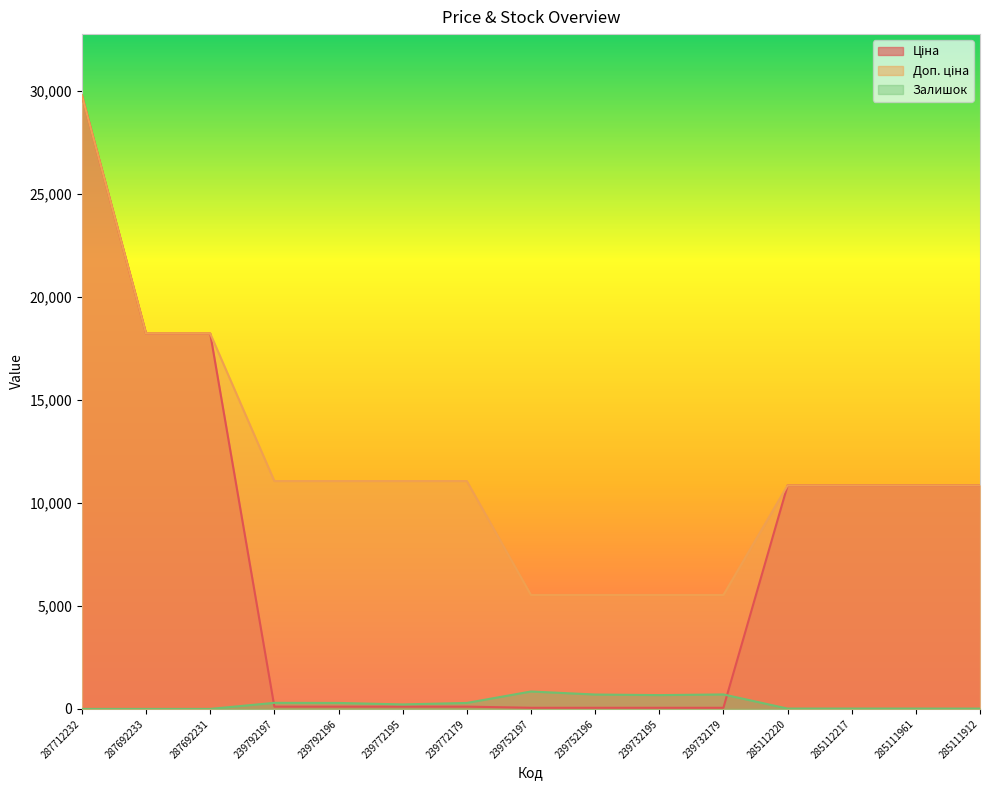

True or false: Залишок and Доп. ціна intersect in this chart.

False